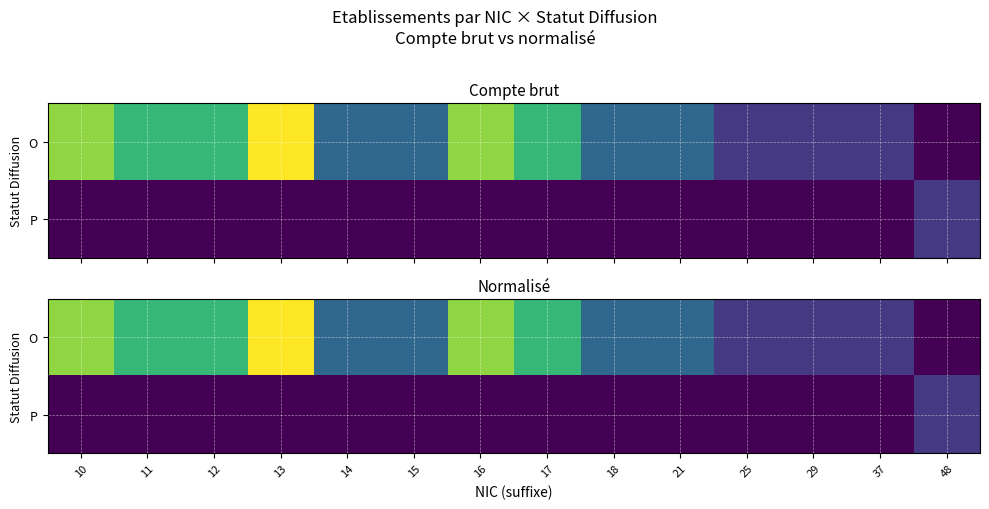

Is the value of P at 17 greater than the value of O at 48?

No